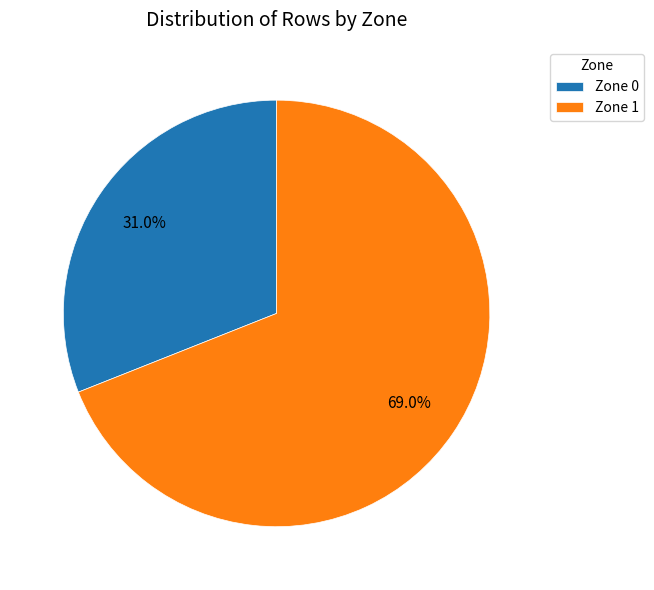

To the nearest percent, what is the difference between the Zone 0 and Zone 1 slice percentages?

38%